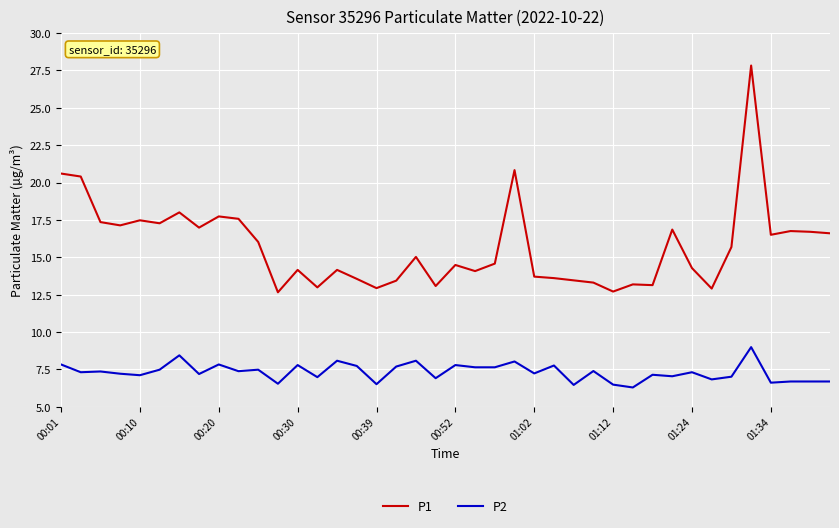

What is the greatest value displayed?

27.8